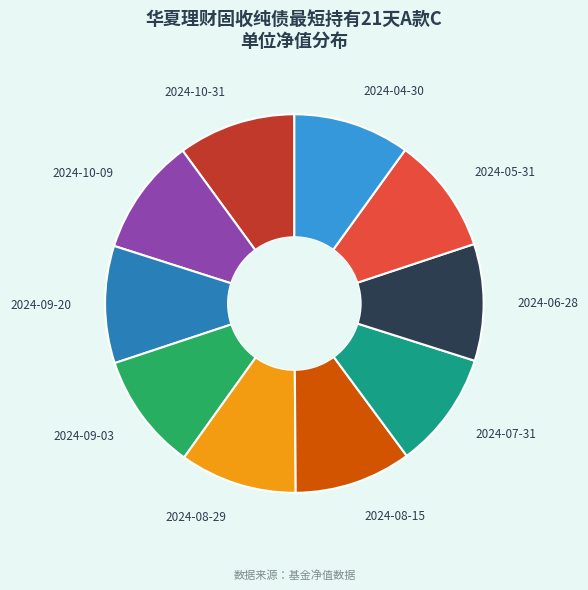

How many segments does this pie chart have?

10